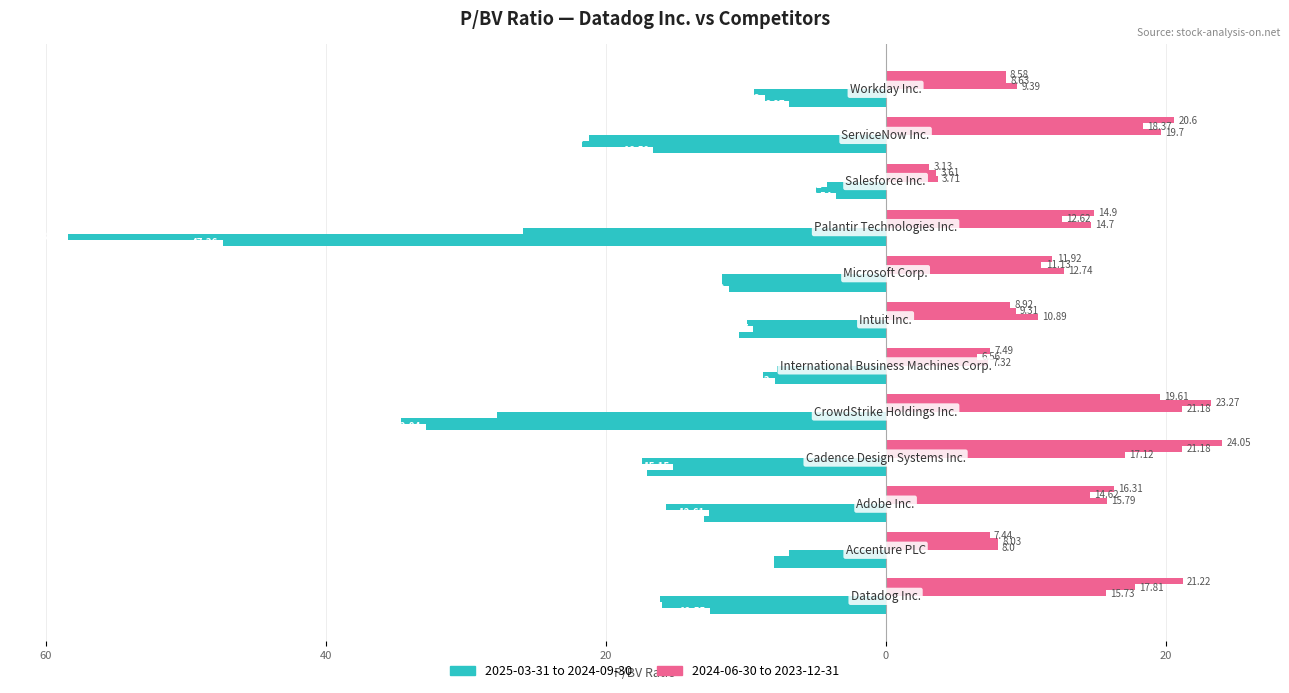

The 2023-12-31 series shows 14.2 at Intuit Inc.. True or false?

False